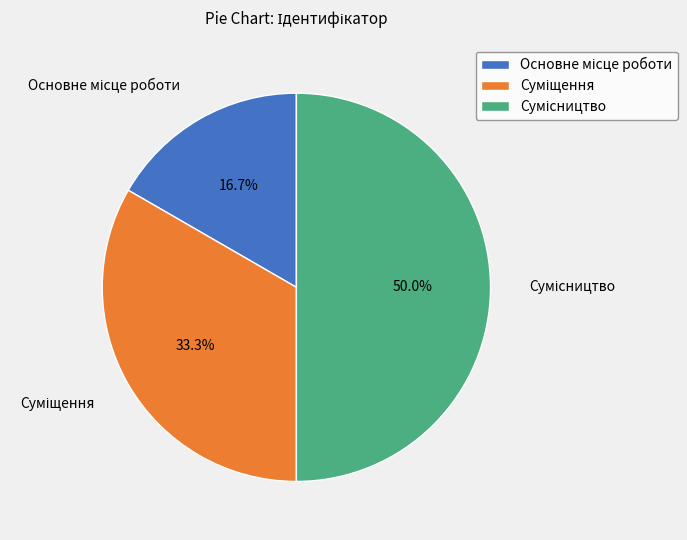

Count the number of slices in the pie.

3